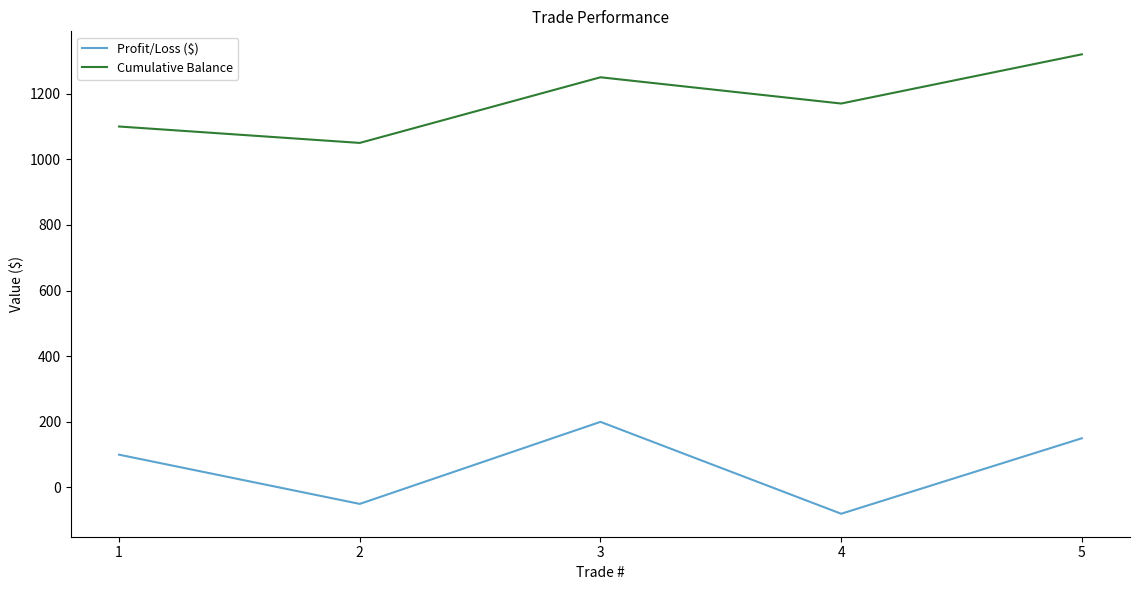

Rank the series by their maximum value, from lowest to highest.

Profit/Loss ($), Cumulative Balance